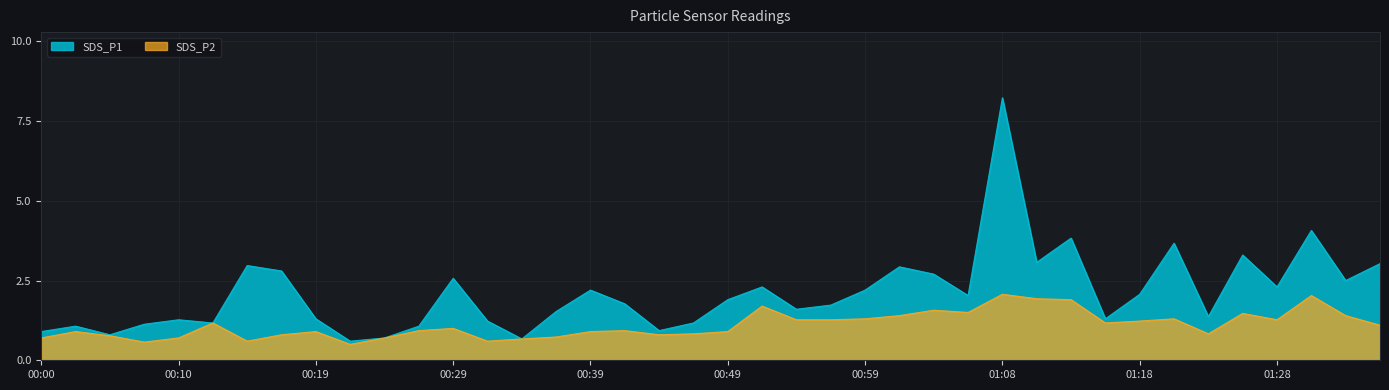

What is the highest value of the SDS_P2 series?

2.1